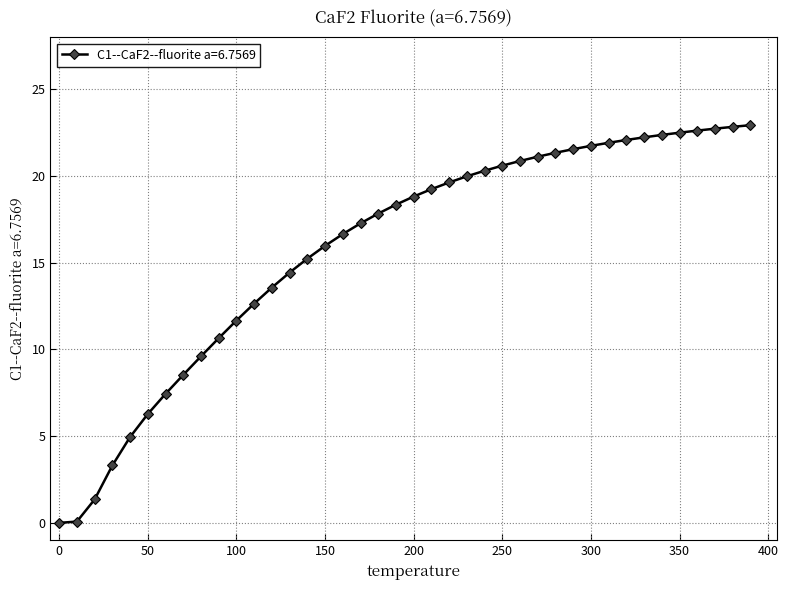

How many values are below 18?

19